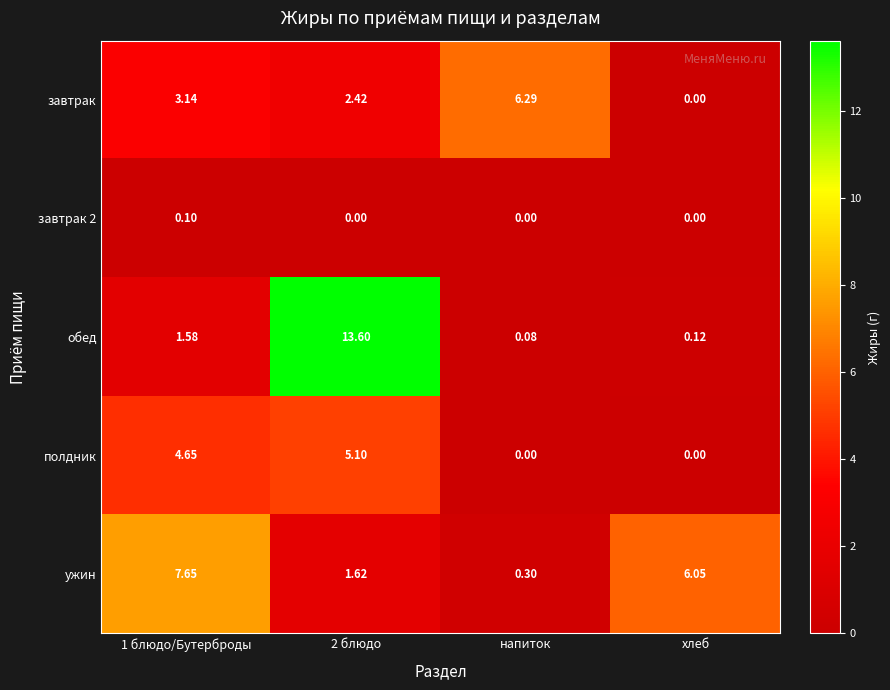

Which series changed the most between 1 блюдо/Бутерброды and хлеб?

полдник